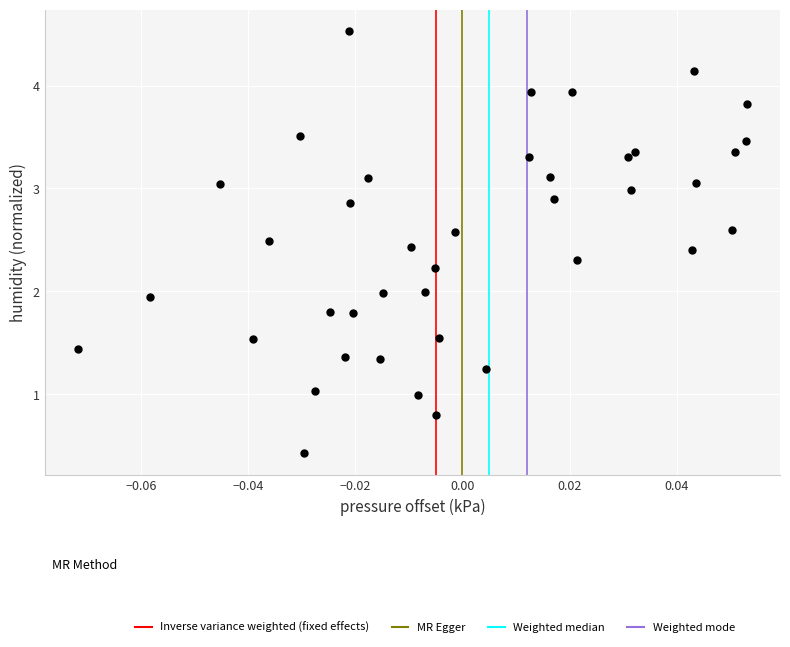

What is the range of Y values (max minus min)?

4.1